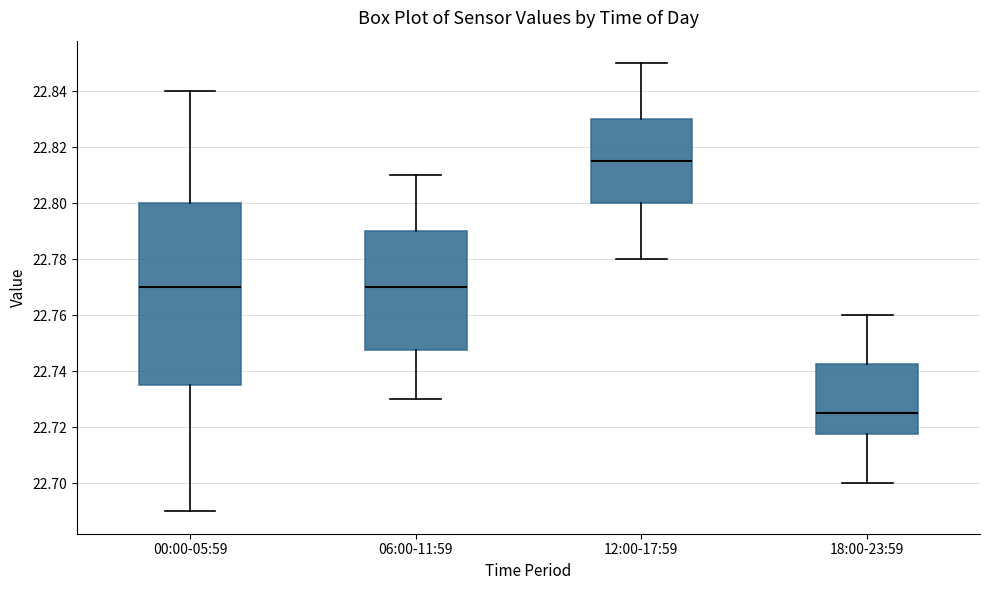

Reading left to right, read every box against the y-axis: the position of its median line, the range the box covers, and the ends of its whiskers. The values are not printed on the chart, so give them approximately, as read against the axis.

00:00-05:59: median 22.770, box 22.736 to 22.800, whiskers 22.690 to 22.840
06:00-11:59: median 22.770, box 22.748 to 22.790, whiskers 22.730 to 22.810
12:00-17:59: median 22.816, box 22.800 to 22.830, whiskers 22.780 to 22.850
18:00-23:59: median 22.726, box 22.718 to 22.742, whiskers 22.700 to 22.760